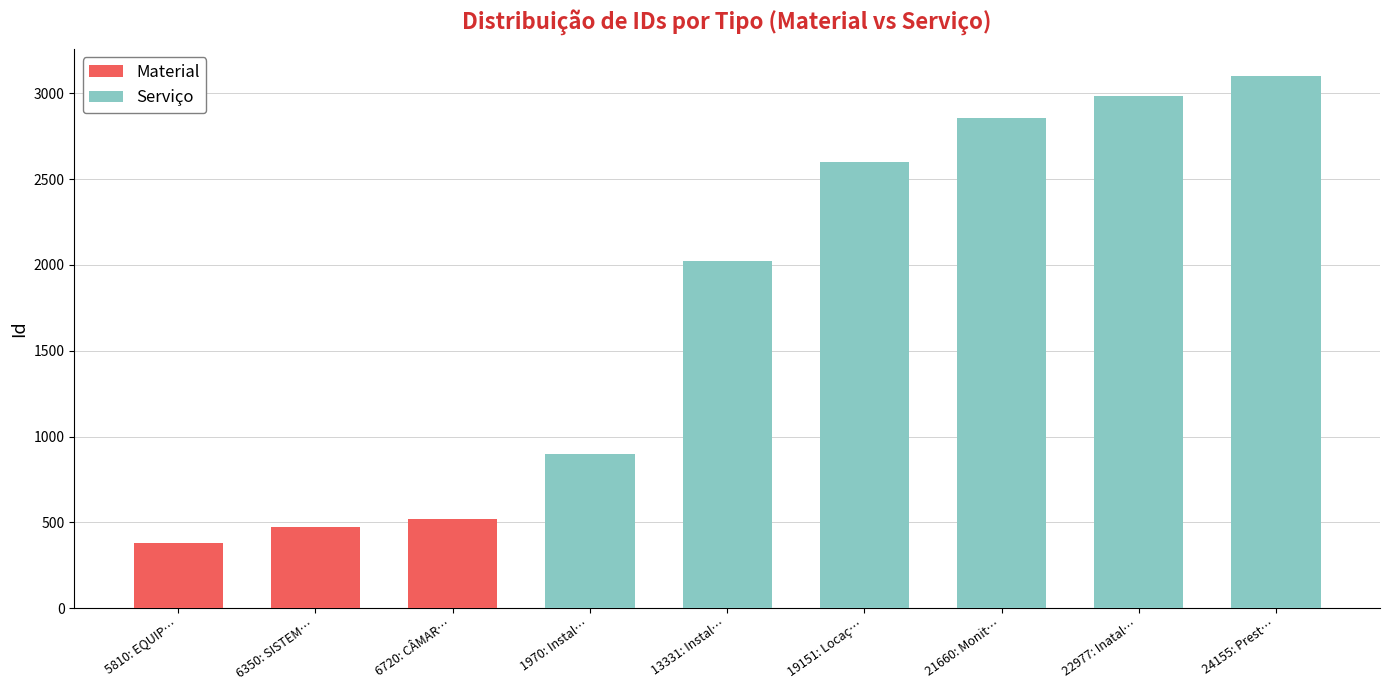

What is the sum of all Material values?

1374